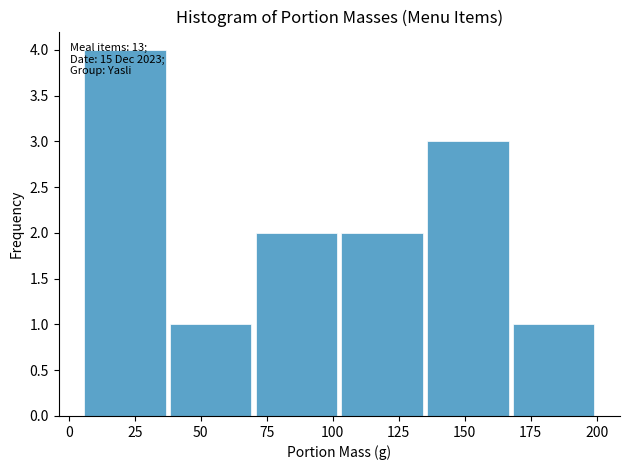

Which range on the x-axis has the tallest bar?

5.0 to 37.5